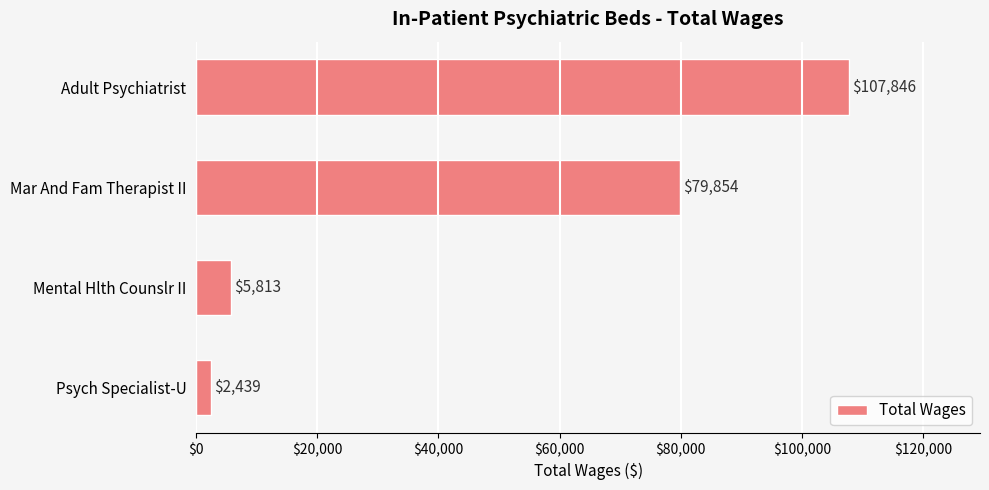

Reading bottom to top, transcribe all the data shown in this chart.

Psych Specialist-U=2439	Mental Hlth Counslr II=5813	Mar And Fam Therapist II=79854	Adult Psychiatrist=107846